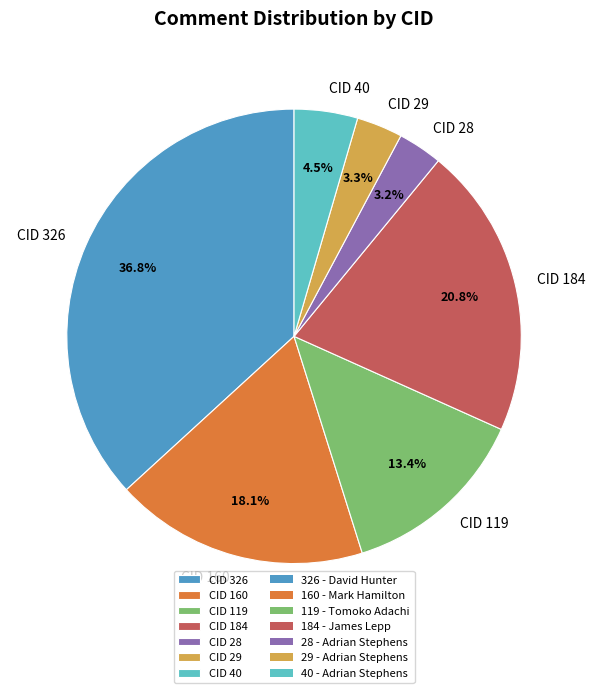

Between CID 28 and CID 160, which is larger?

CID 160